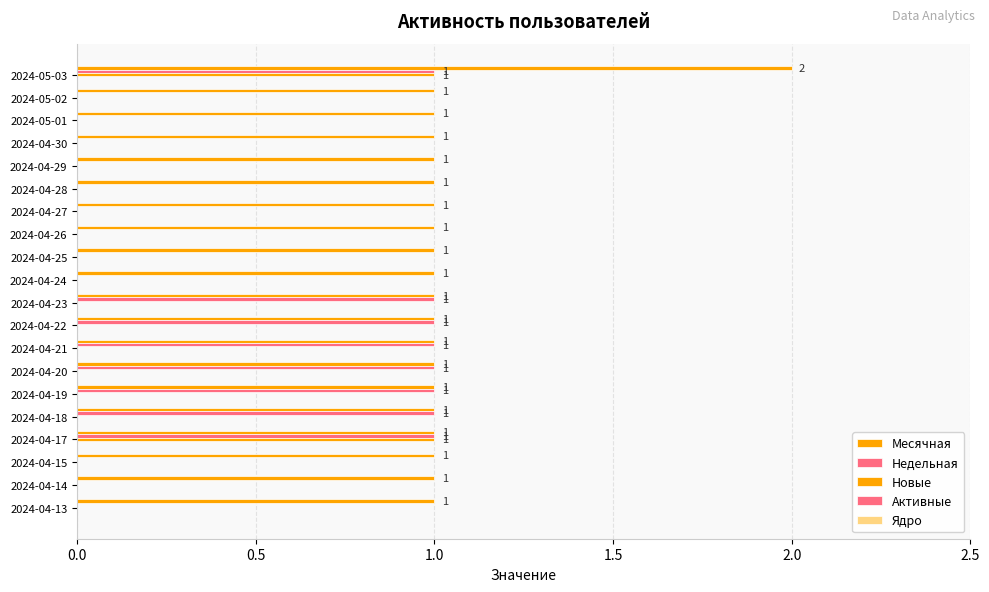

Reading left to right, list all the values displayed in this chart.

Месячная: 2.0	1.0	1.0	1.0	1.0	1.0	1.0	1.0	1.0	1.0	1.0	1.0	1.0	1.0	1.0	1.0	1.0	1.0	1.0	1.0
Недельная: 1.0	0.0	0.0	0.0	0.0	0.0	0.0	0.0	0.0	0.0	1.0	1.0	1.0	1.0	1.0	1.0	1.0	0.0	0.0	0.0
Новые: 1.0	0.0	0.0	0.0	0.0	0.0	0.0	0.0	0.0	0.0	0.0	0.0	0.0	0.0	0.0	0.0	1.0	0.0	0.0	0.0
Активные: 0.1	0.1	0.1	0.1	0.1	0.1	0.1	0.1	0.1	0.1	0.1	0.1	0.1	0.1	0.1	0.1	0.1	0.1	0.1	0.1
Ядро: 0.1	0.1	0.1	0.1	0.1	0.1	0.1	0.1	0.1	0.1	0.1	0.1	0.1	0.1	0.1	0.1	0.1	0.1	0.1	0.1